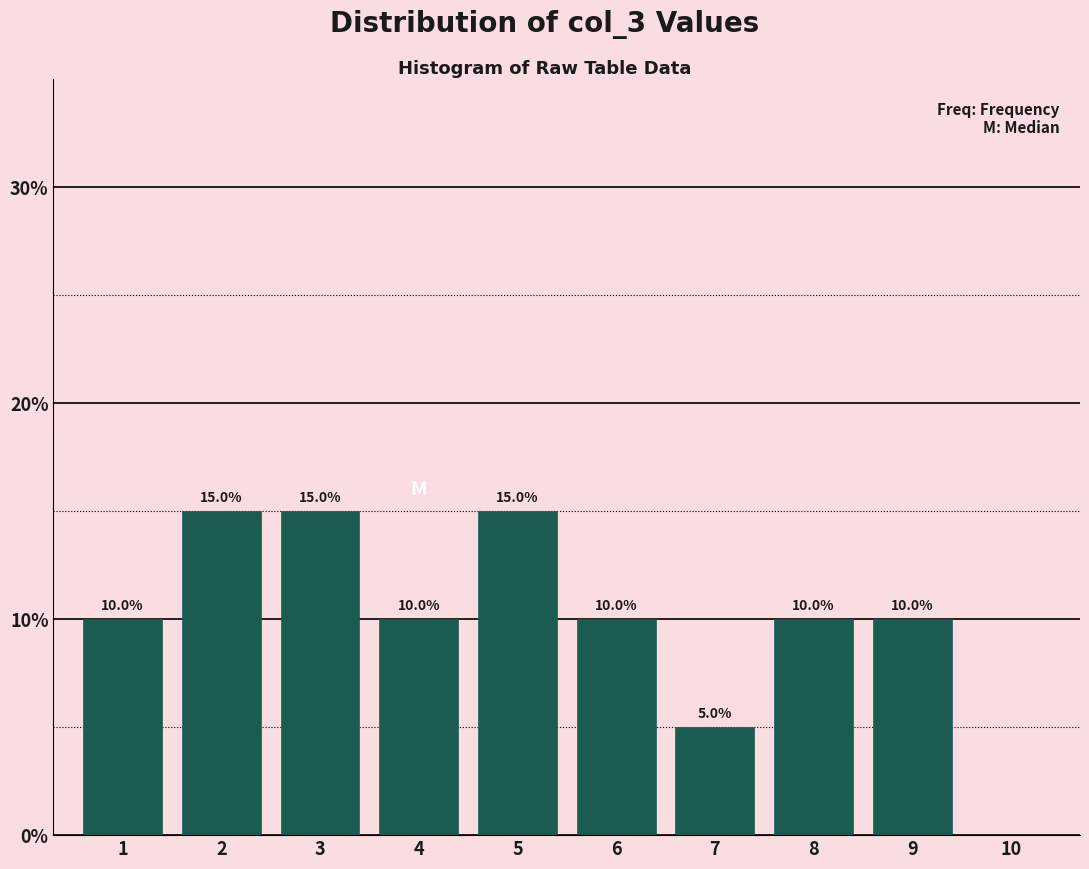

Reading right to left, what are all the values shown in this chart?

10=0	9=10	8=10	7=5	6=10	5=15	4=10	3=15	2=15	1=10